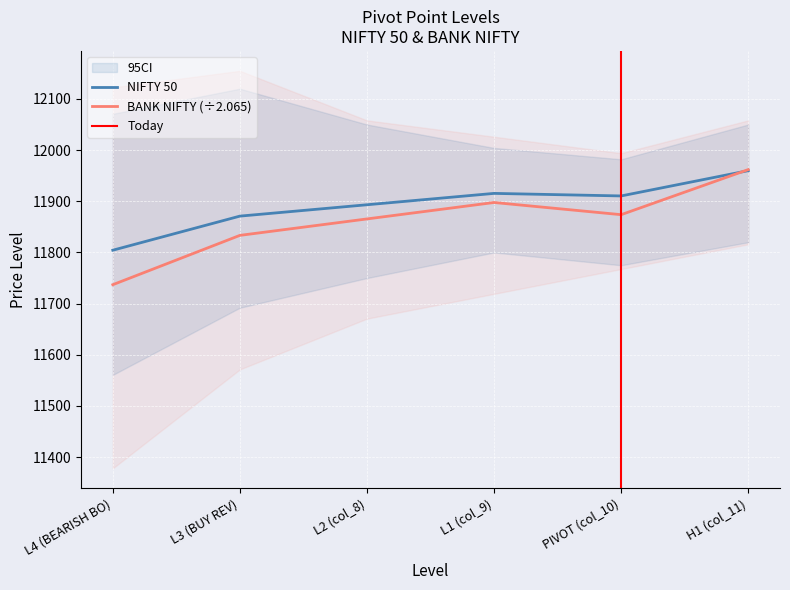

How many values in the NIFTY 50 series are below 11910?

3